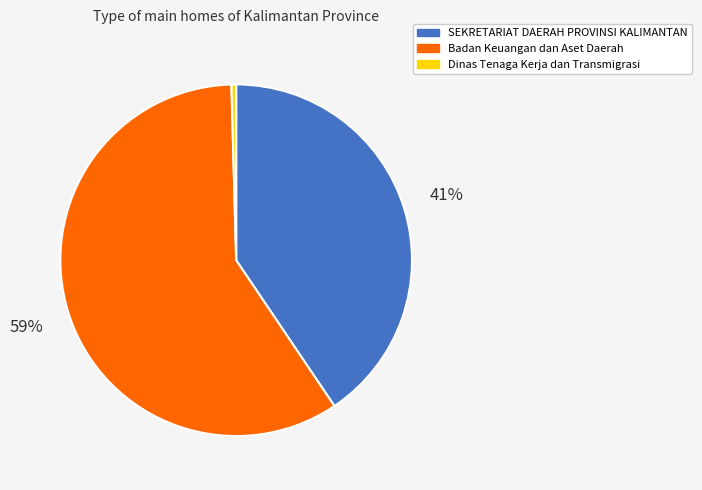

To the nearest percent, what is the difference between the largest and smallest slice percentages?

59%